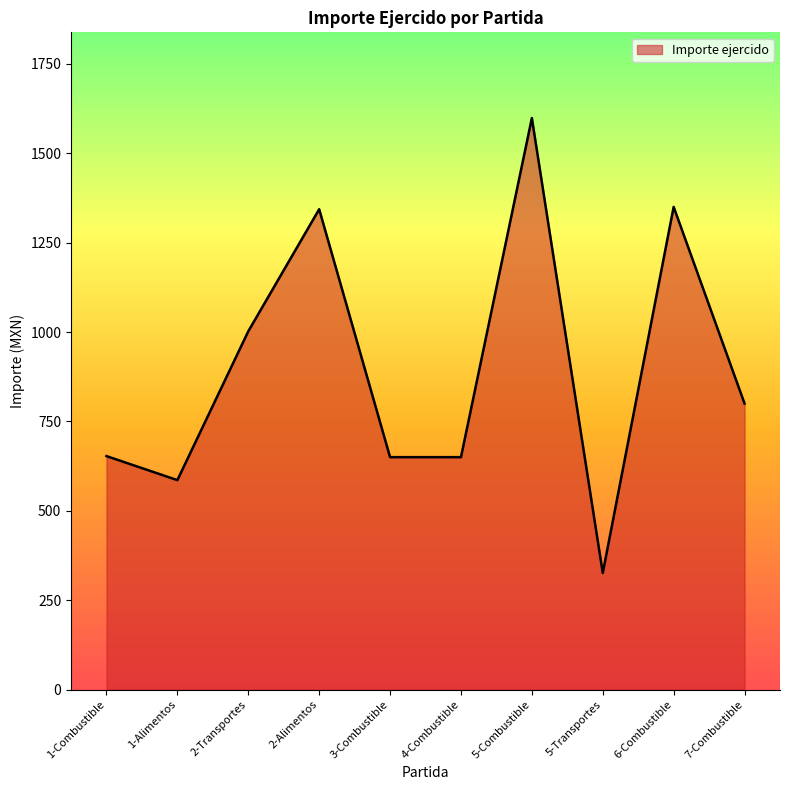

At which category does the chart reach its minimum across all series?

5-Transportes